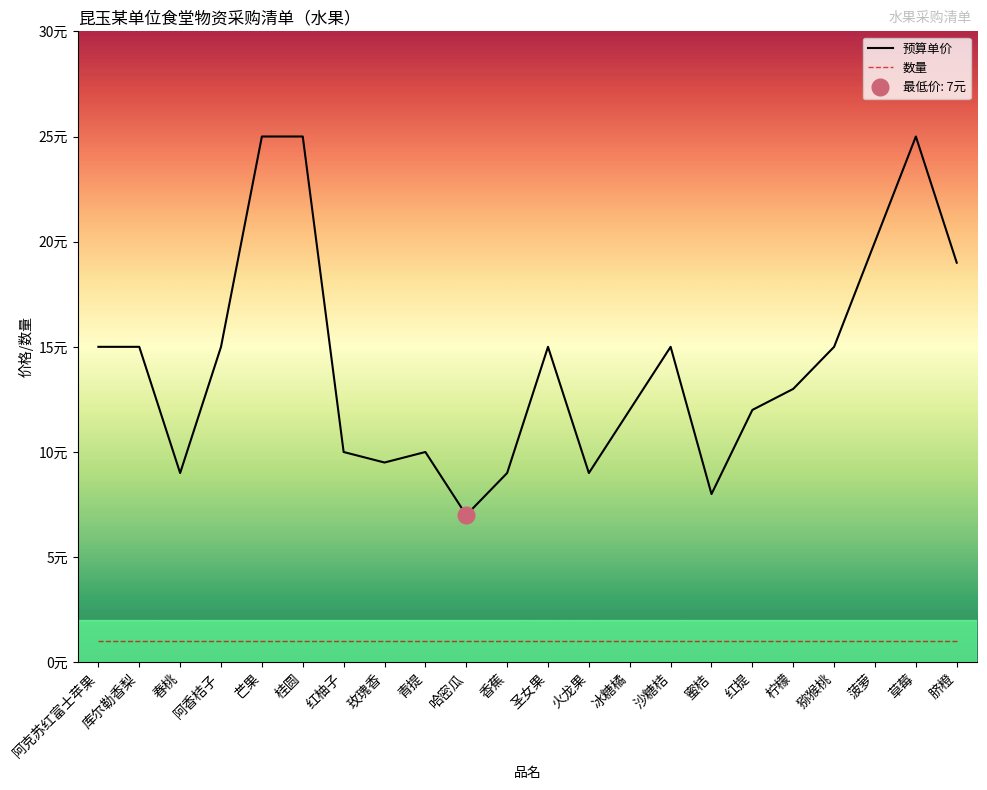

At how many categories does at least one series exceed 19?

4